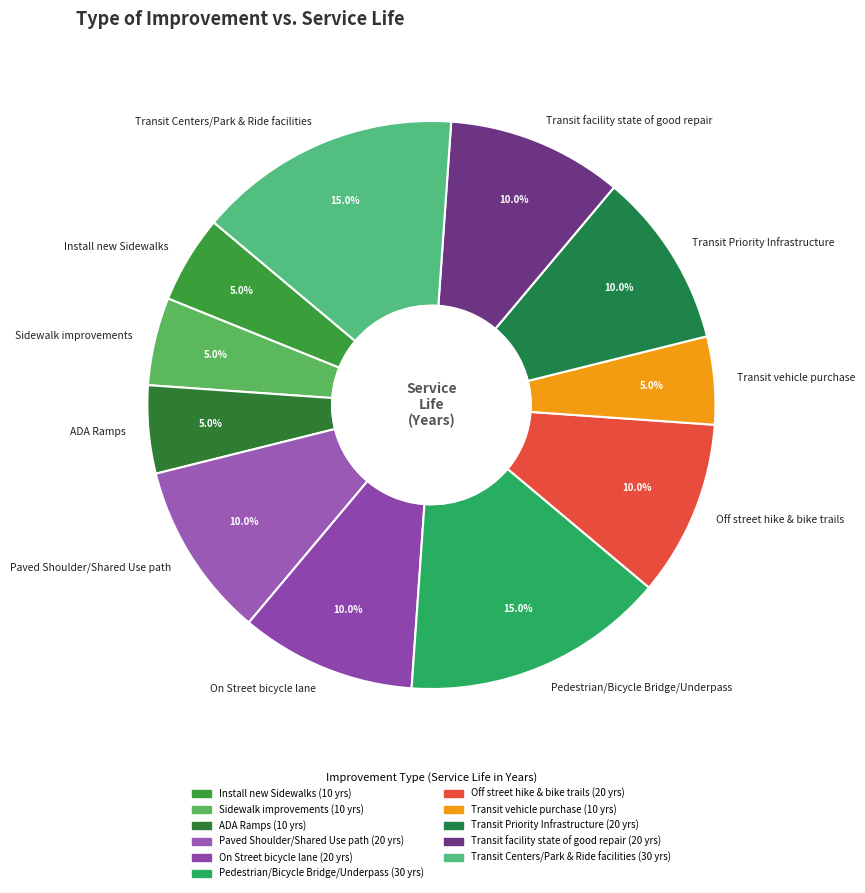

Is there any slice that represents more than half of the pie?

No